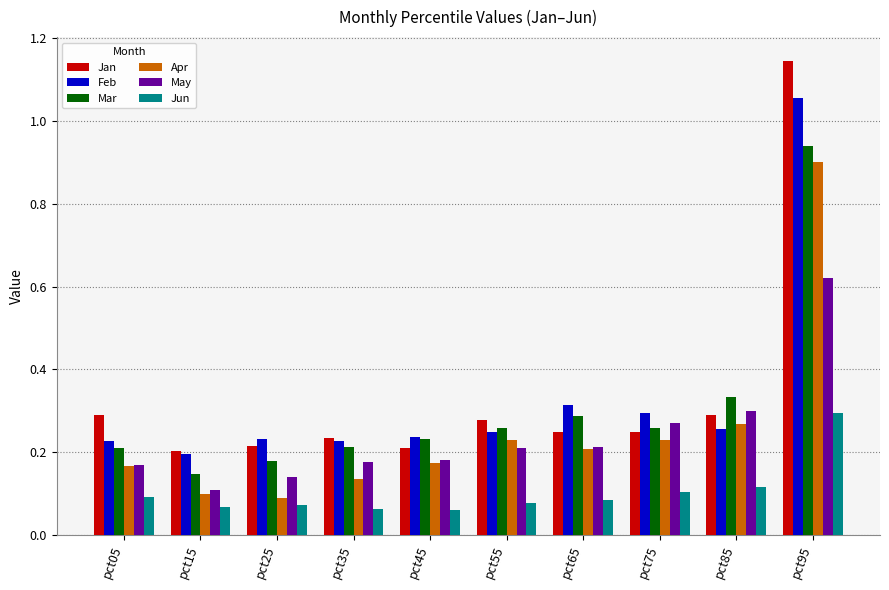

What is the sum of the Mar values at pct95 and pct75?

1.2